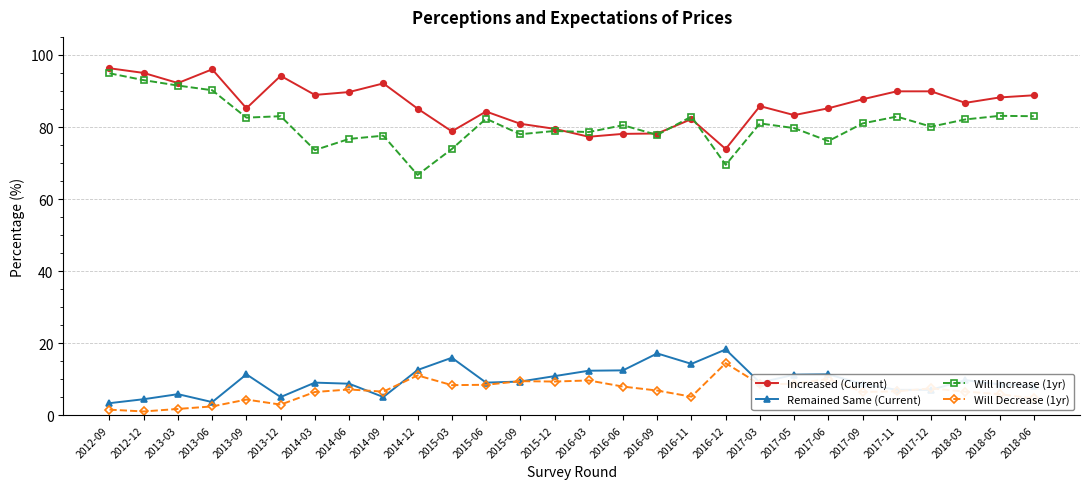

Does the chart display data point markers on the line(s)?

Yes